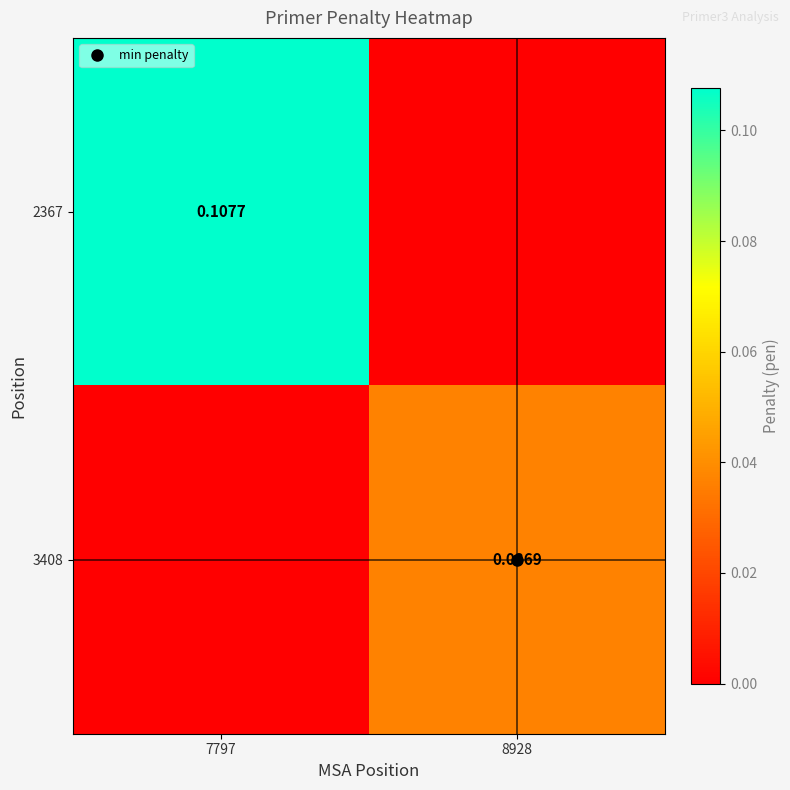

Rank the series by their average value, from highest to lowest.

2367, 3408